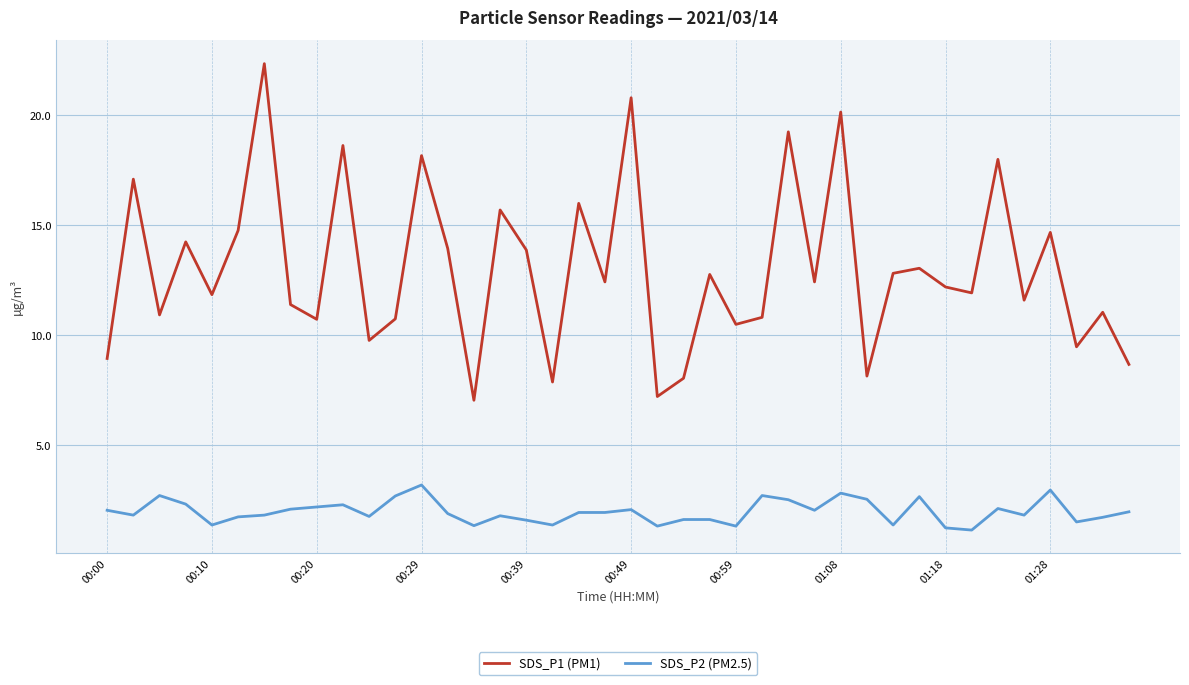

Which series has the largest total across all categories?

SDS_P1 (PM1)